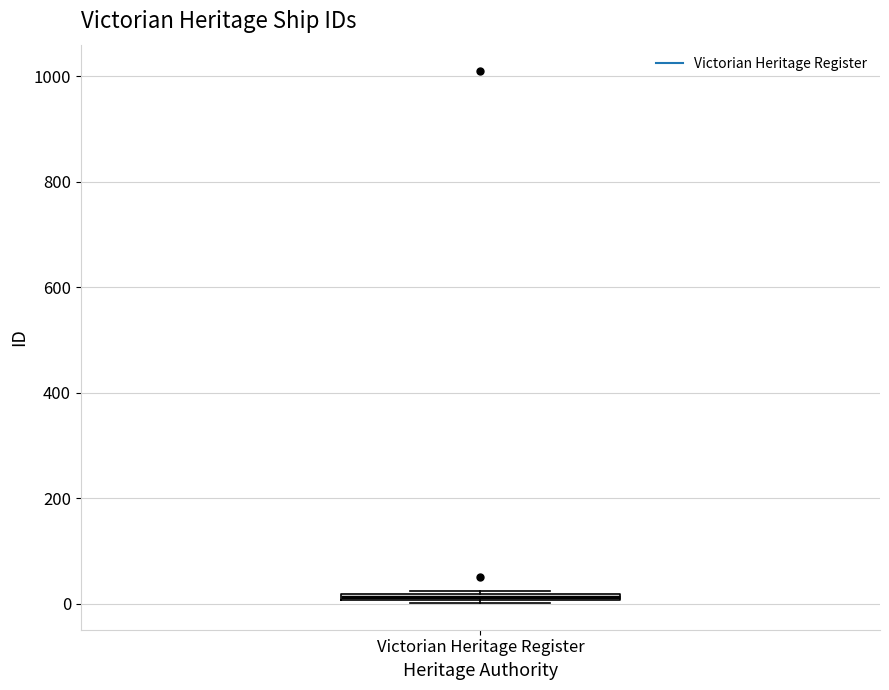

Where is the upper edge of the box for Victorian Heritage Register on the y-axis? The values are not printed on the chart, so give them approximately, as read against the axis.

20